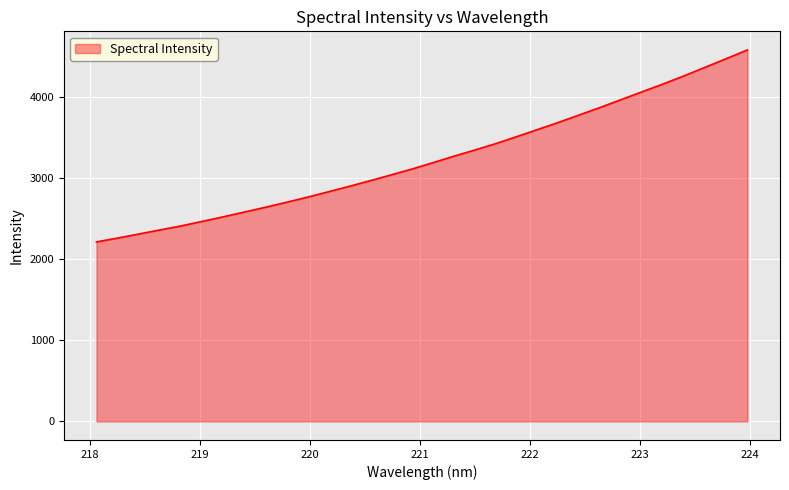

What is the sum of all values?

103697.8